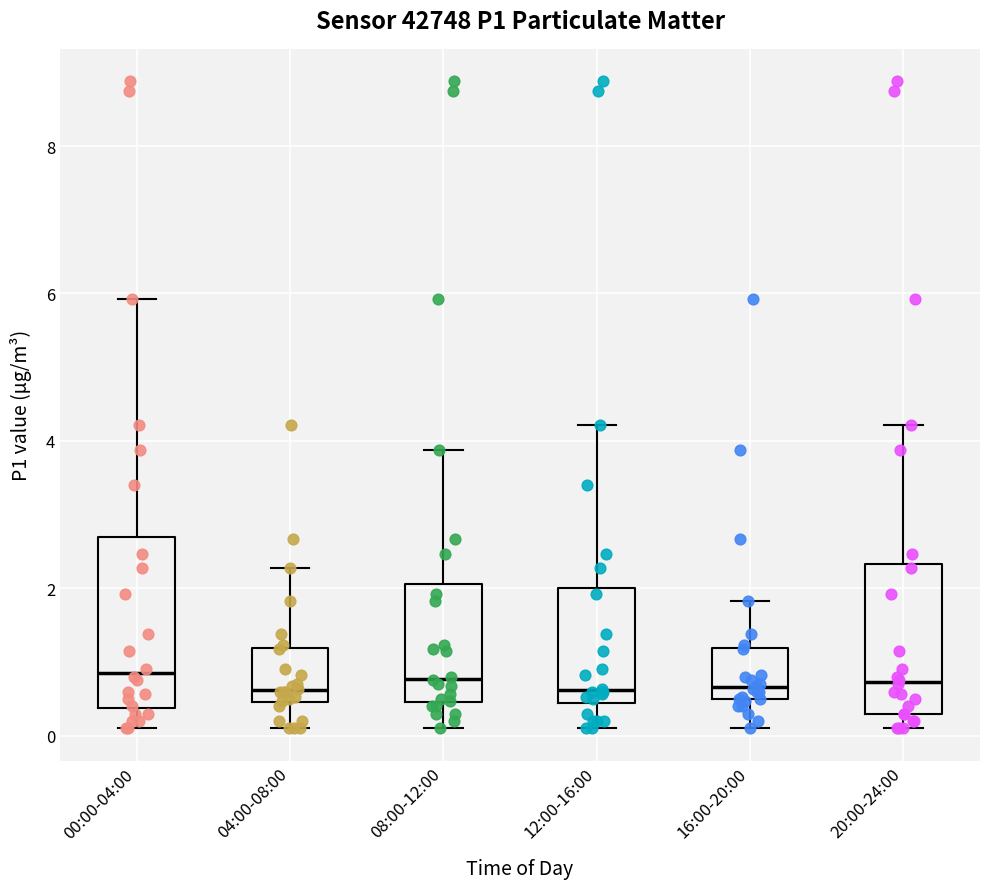

Reading left to right, transcribe this box plot: for each box, give where its median line is, the range the box spans, and where its two whiskers end, as read against the y-axis. The values are not printed on the chart, so give them approximately, as read against the axis.

00:00-04:00: median 0.8, box 0.4 to 2.8, whiskers 0.2 to 6.0
04:00-08:00: median 0.6, box 0.4 to 1.2, whiskers 0.2 to 2.2
08:00-12:00: median 0.8, box 0.4 to 2.0, whiskers 0.2 to 3.8
12:00-16:00: median 0.6, box 0.4 to 2.0, whiskers 0.2 to 4.2
16:00-20:00: median 0.6, box 0.4 to 1.2, whiskers 0.2 to 1.8
20:00-24:00: median 0.8, box 0.4 to 2.4, whiskers 0.2 to 4.2